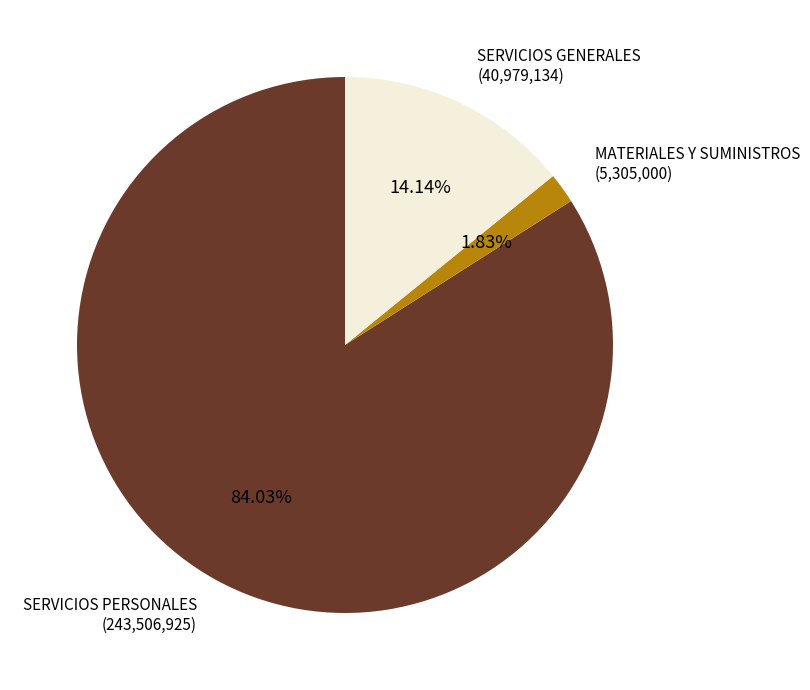

To the nearest percent, what is the difference between the SERVICIOS GENERALES and MATERIALES Y SUMINISTROS slice percentages?

12%